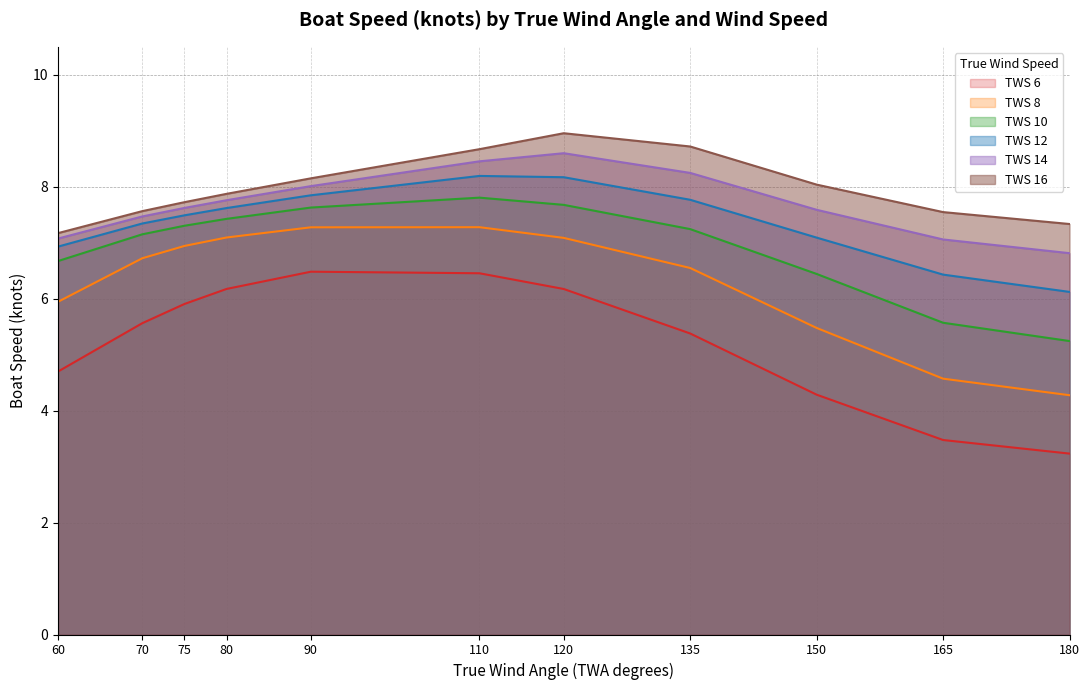

Reading right to left, list all the values displayed in this chart.

TWS 6: 3.2	3.5	4.3	5.4	6.2	6.5	6.5	6.2	5.9	5.6	4.7
TWS 8: 4.3	4.6	5.5	6.5	7.1	7.3	7.3	7.1	6.9	6.7	5.9
TWS 10: 5.2	5.6	6.4	7.2	7.7	7.8	7.6	7.4	7.3	7.2	6.7
TWS 12: 6.1	6.4	7.1	7.8	8.2	8.2	7.8	7.6	7.5	7.3	6.9
TWS 14: 6.8	7.1	7.6	8.2	8.6	8.5	8.0	7.8	7.6	7.5	7.1
TWS 16: 7.3	7.5	8.0	8.7	9.0	8.7	8.2	7.9	7.7	7.6	7.2